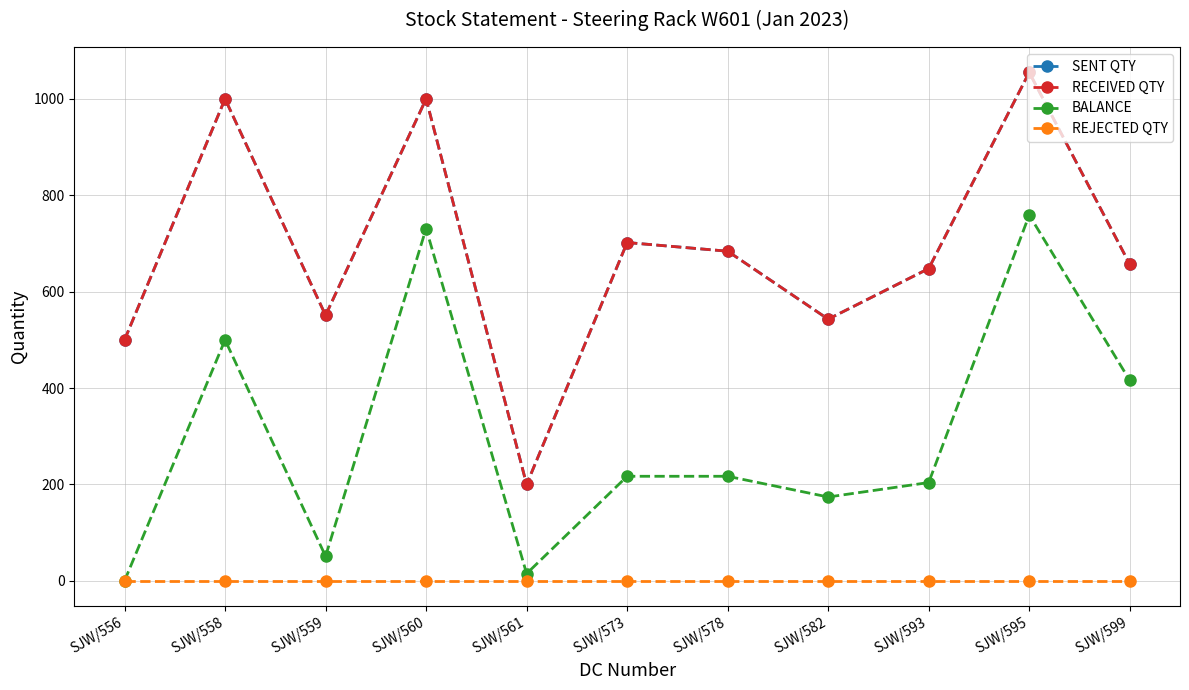

Which series changed the most between SJW/561 and SJW/578?

SENT QTY